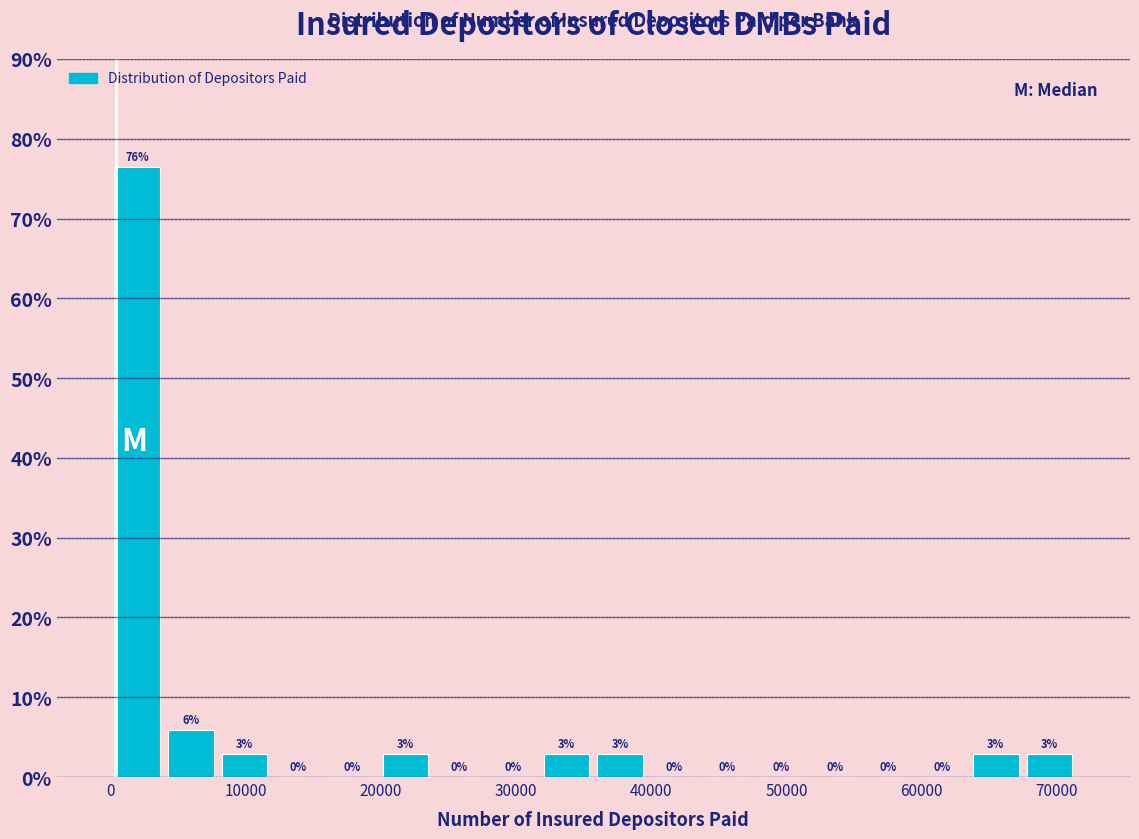

Read against the x-axis, roughly where is the centre of the tallest bar?

2000